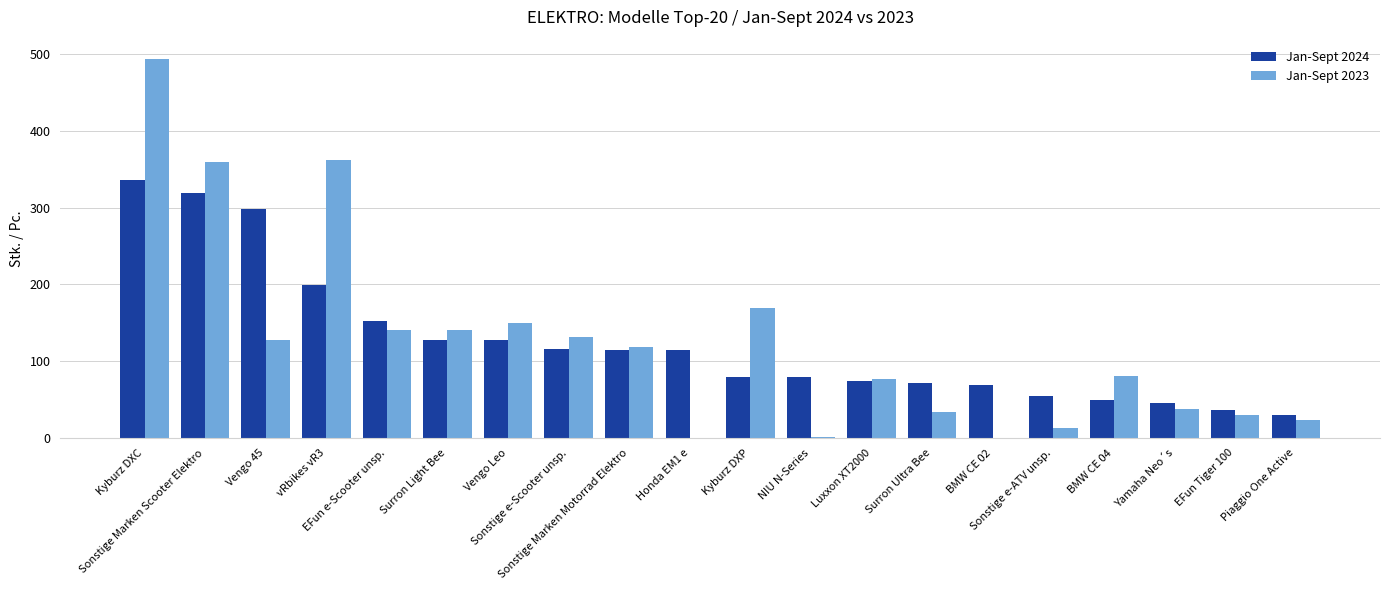

Are the bars grouped side by side (vs. stacked)?

Yes